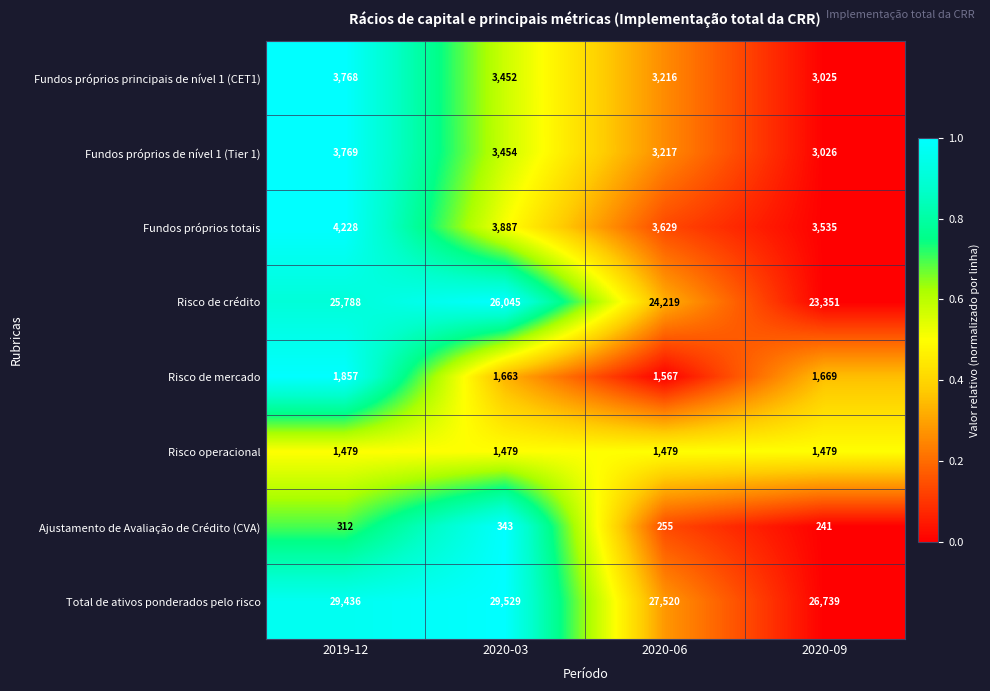

Which series has the largest total across all categories?

Total de ativos ponderados pelo risco